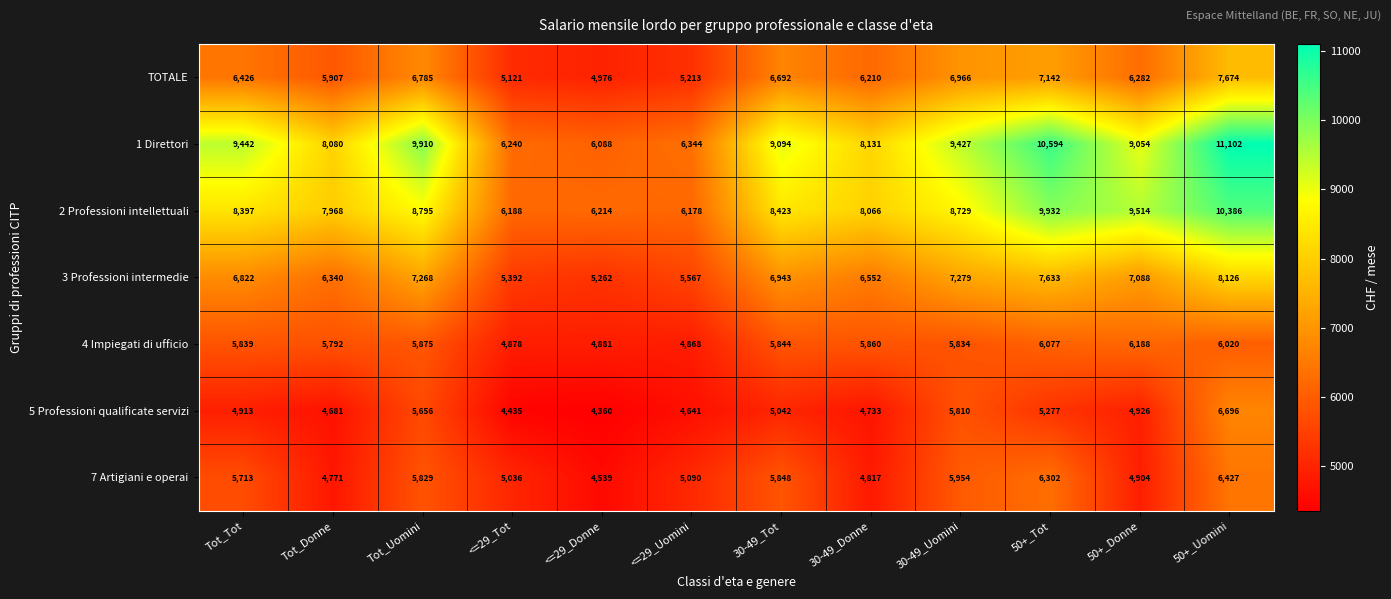

The TOTALE series shows 9272 at Tot_Tot. True or false?

False